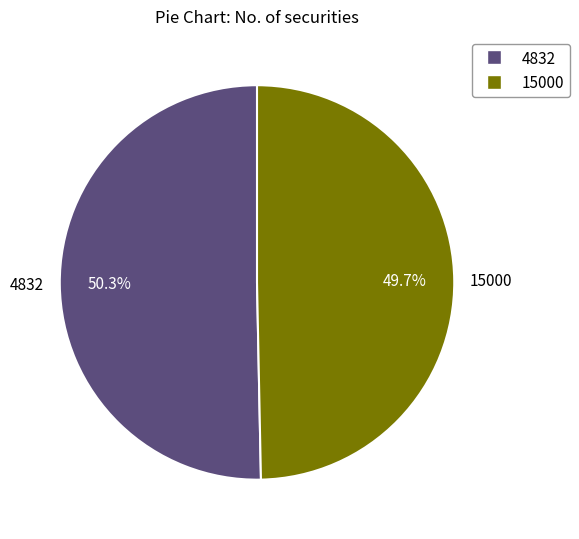

Is there any slice that represents more than half of the pie?

Yes